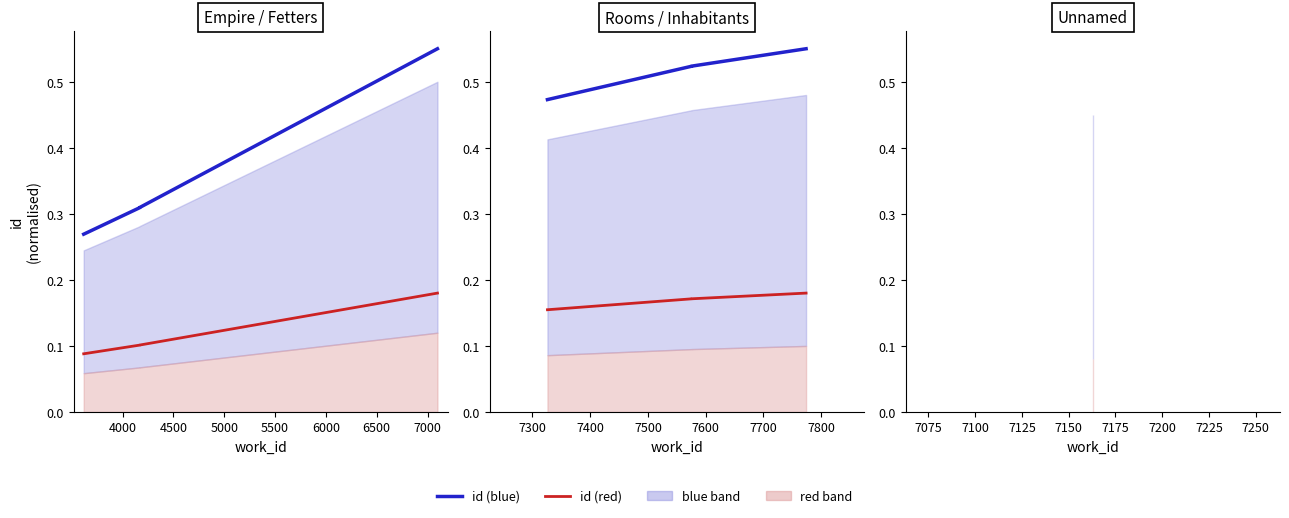

Is the value of id (blue) at 3500 greater than the value of id (red) at 4000?

Yes